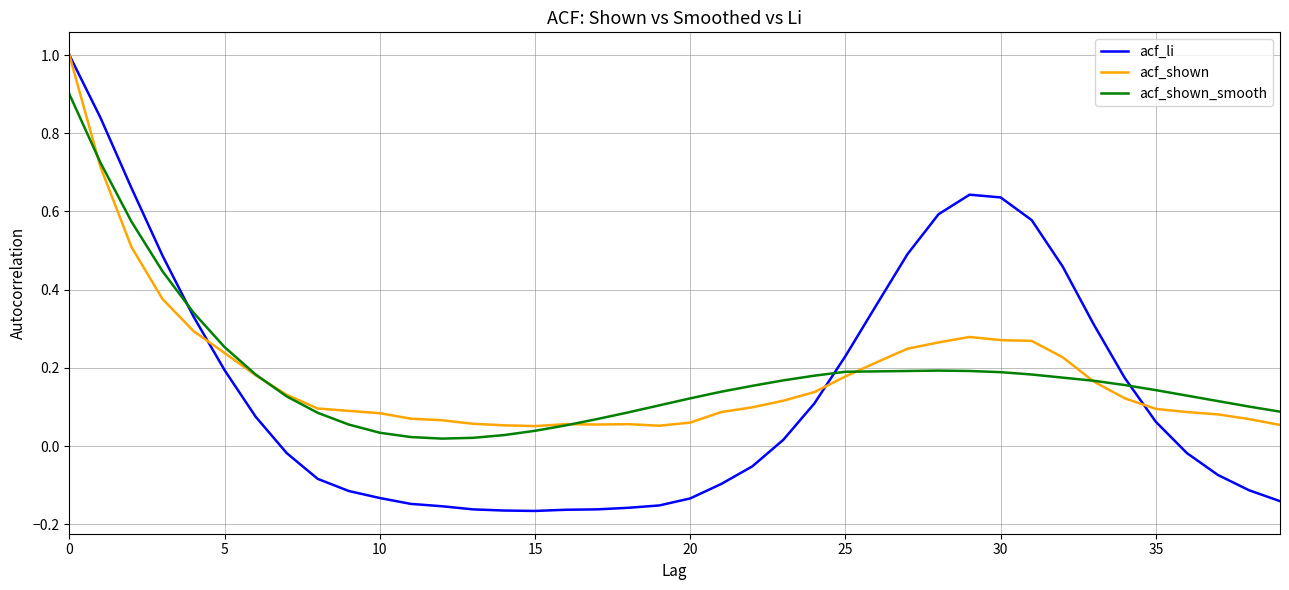

Which series has the largest range (max minus min)?

acf_li